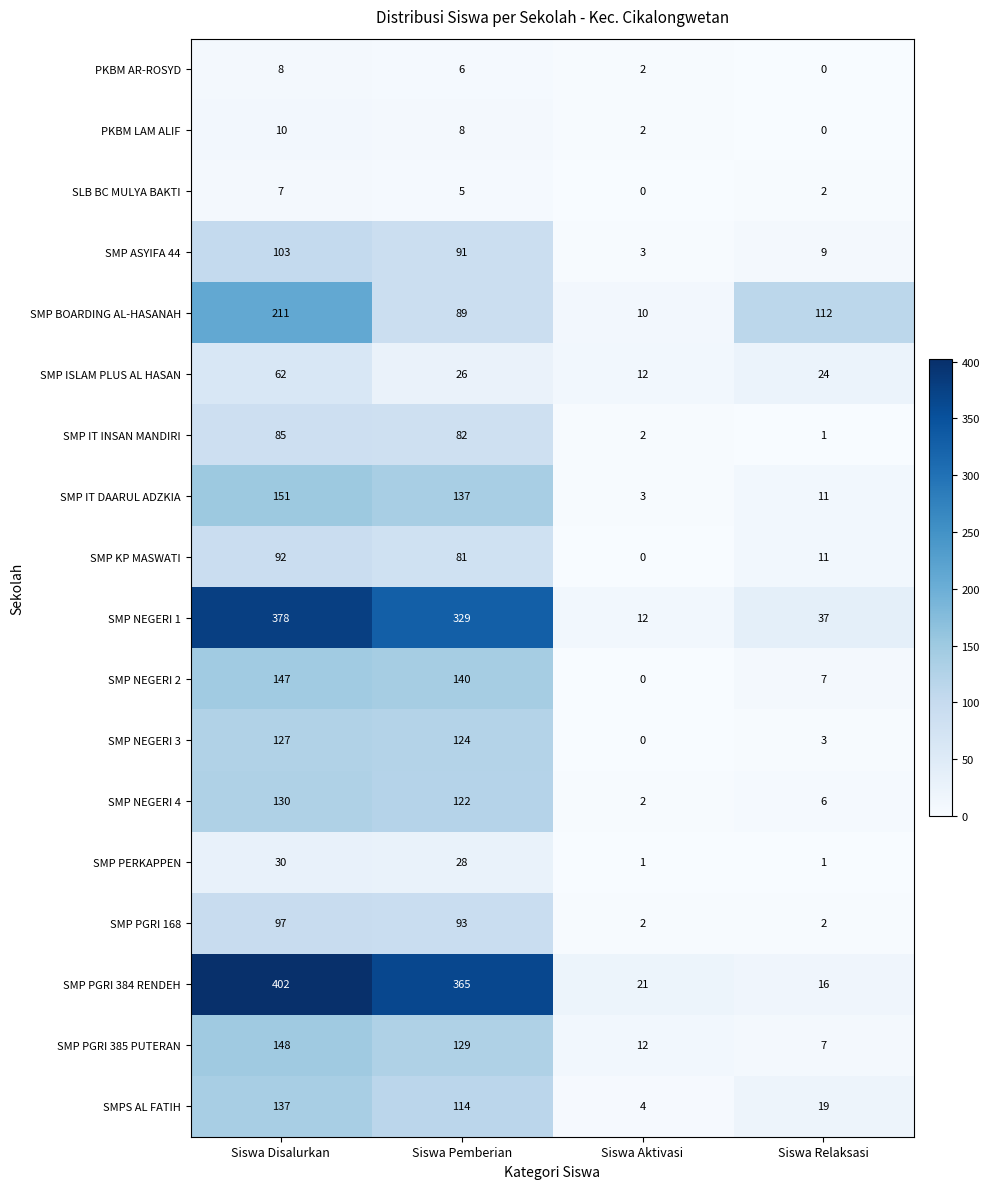

The value of SLB BC MULYA BAKTI at Siswa Aktivasi is 0. True or false?

True